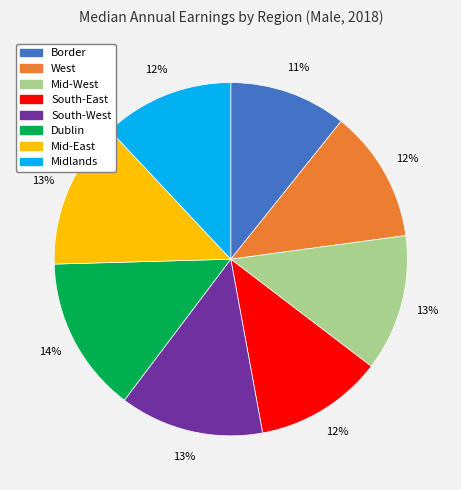

Which category has the biggest portion of the pie?

Dublin